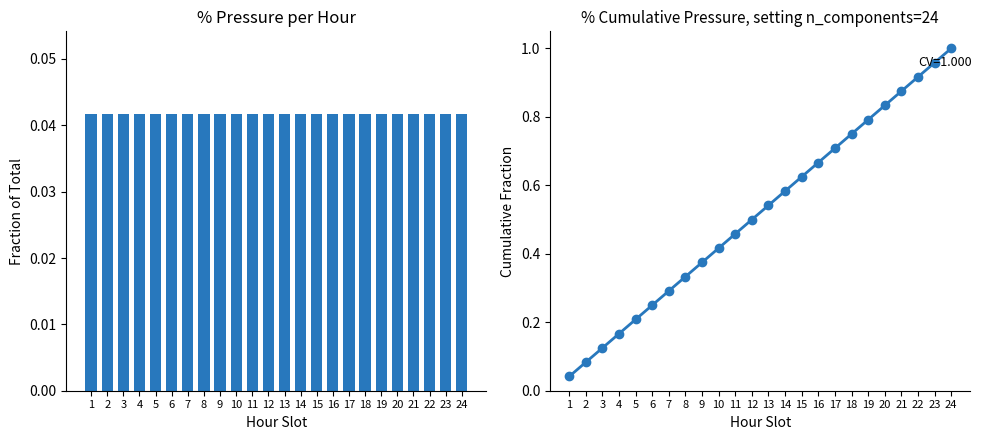

Where is the data nearest to the value 0?

1